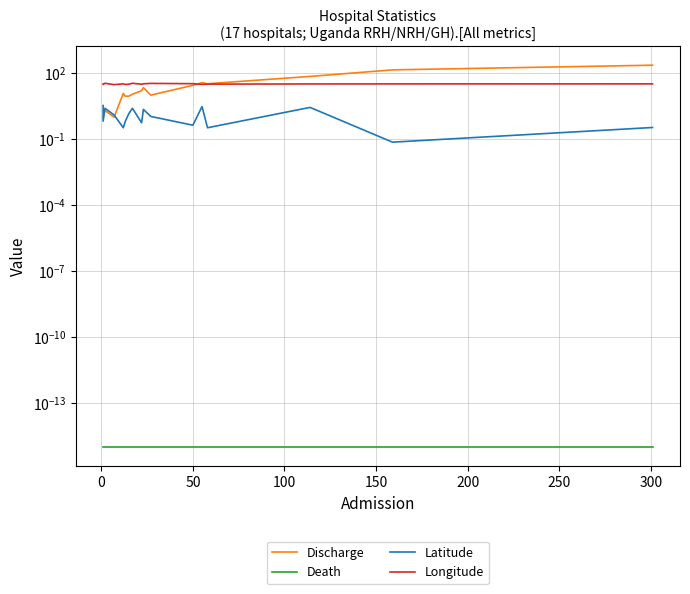

What is the sum of all Longitude values?

547.6